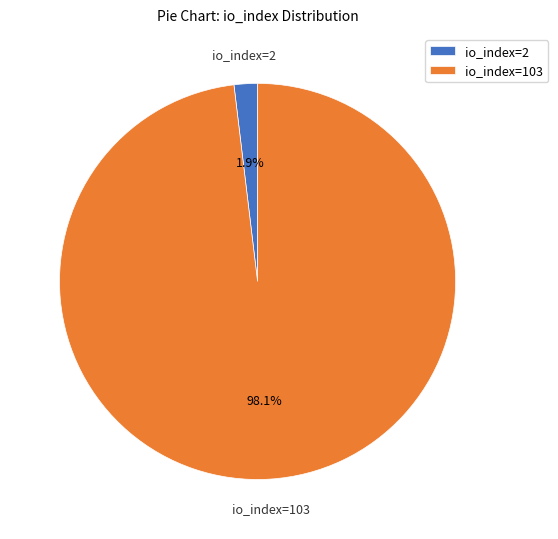

Does io_index=2 represent more than half of the total?

No